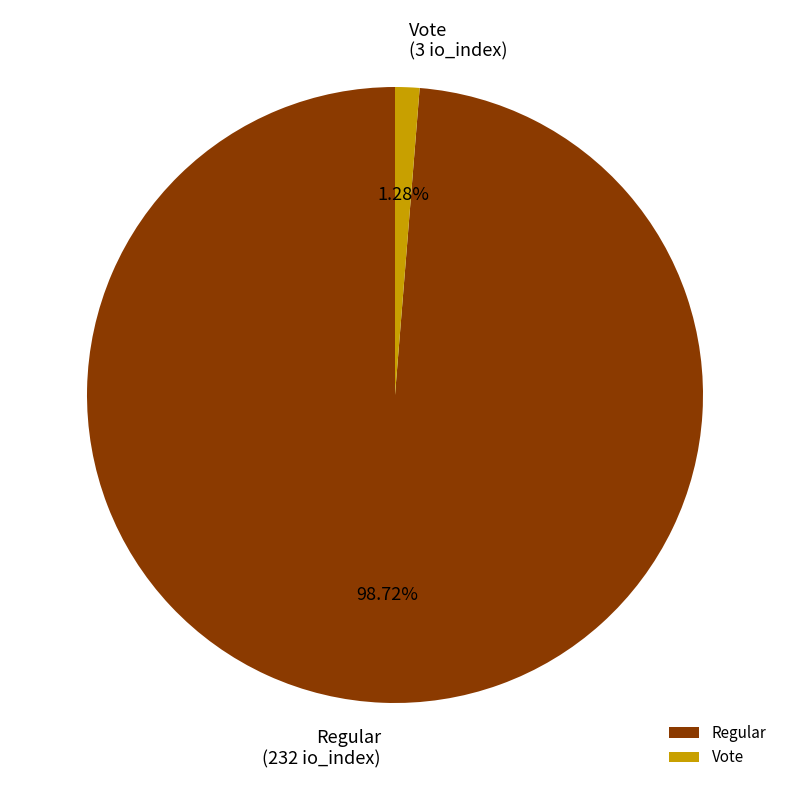

True or false: Vote accounts for 15% of the total.

False